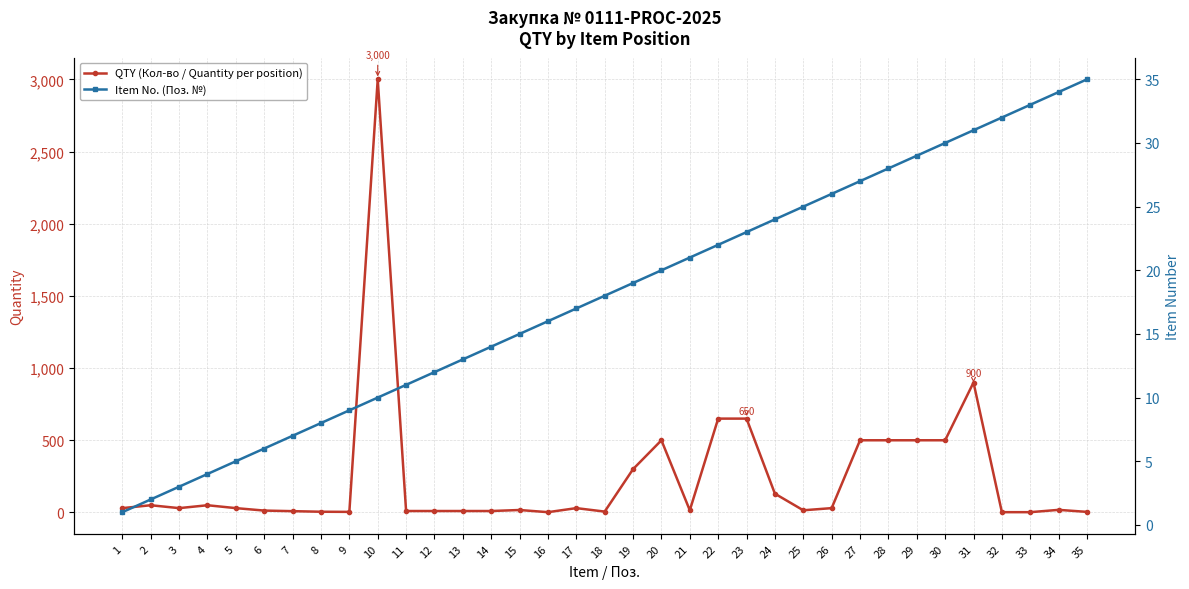

Reading left to right, transcribe all the data shown in this chart.

QTY (Кол-во / Quantity per position): 30	50	30	50	30	13	9	5	4	3000	10	10	10	10	17	2	30	6	300	500	15	650	650	130	15	30	500	500	500	500	900	2	2	18	4
Item No. (Поз. №): 1	2	3	4	5	6	7	8	9	10	11	12	13	14	15	16	17	18	19	20	21	22	23	24	25	26	27	28	29	30	31	32	33	34	35